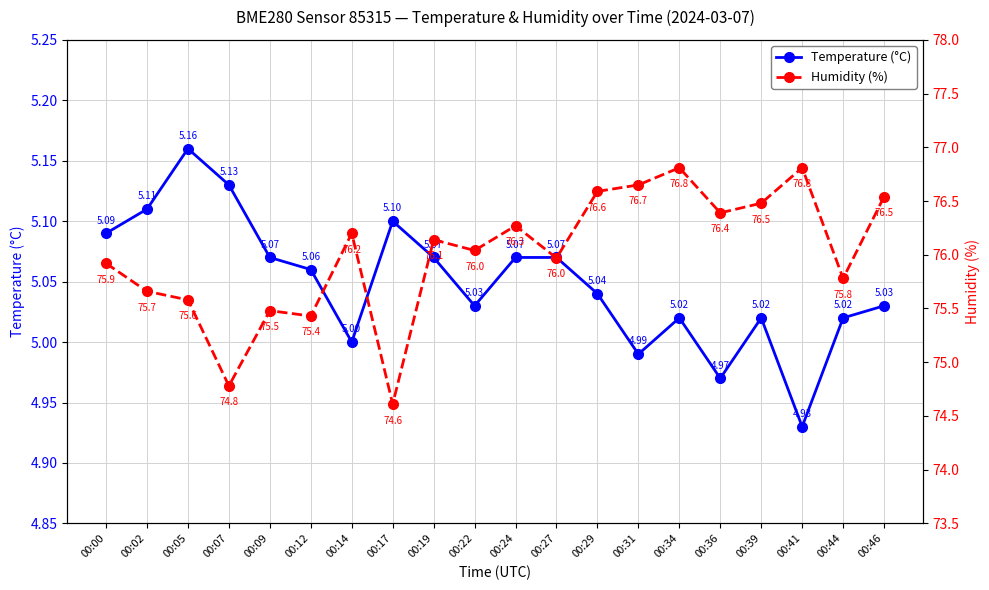

Which series has the largest total across all categories?

Humidity (%)